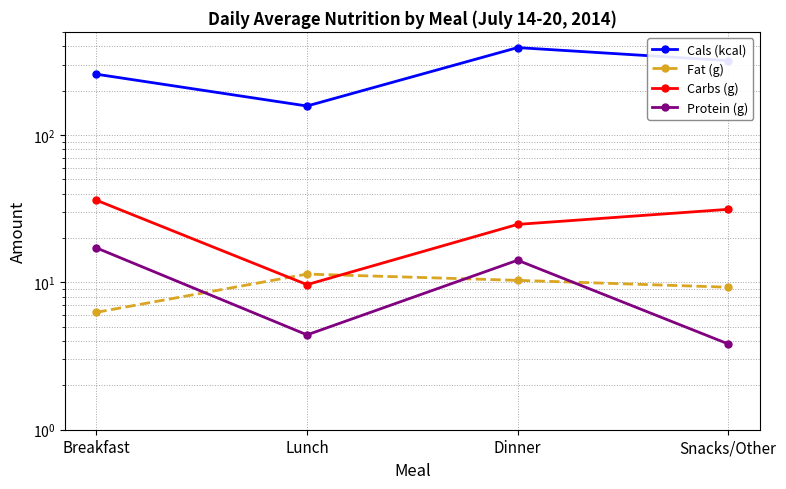

What is the approximate value of Carbs (g) at Snacks/Other?

31.3